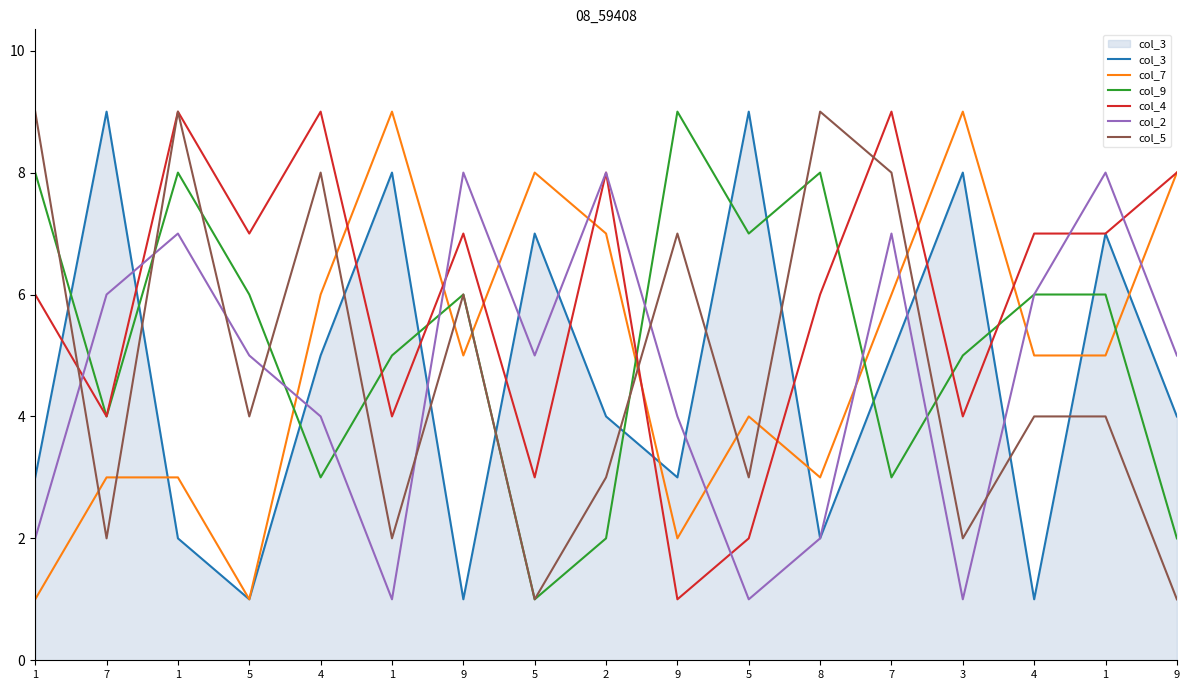

What is the sum of the col_9 values at 4 and 7?

10